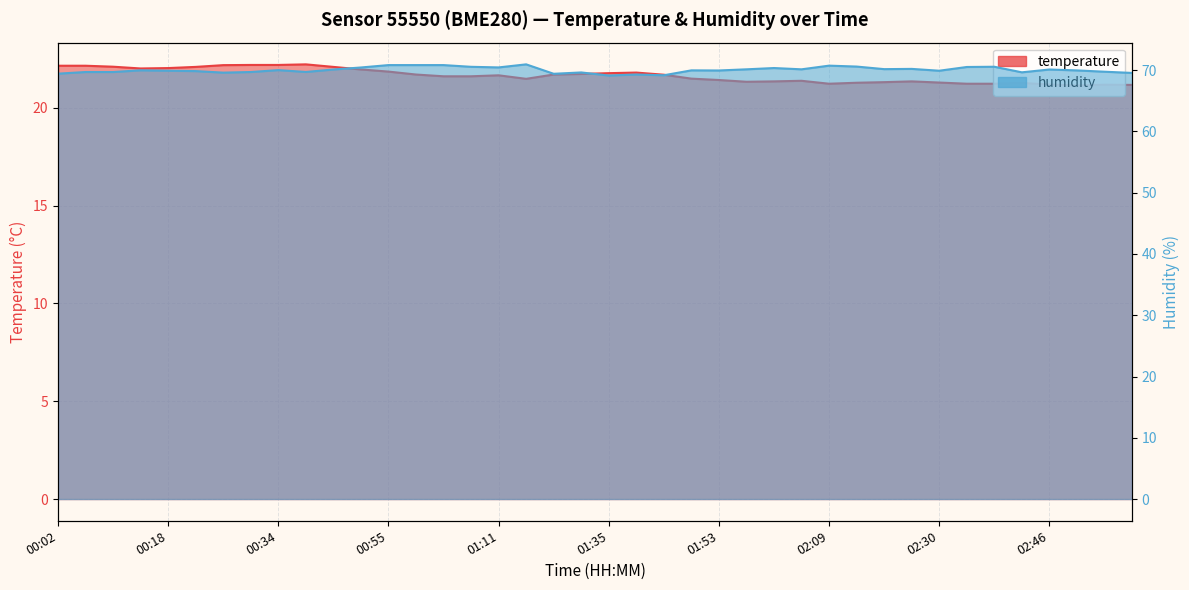

What is the difference between the humidity values at 02:04 and 02:51?

0.4